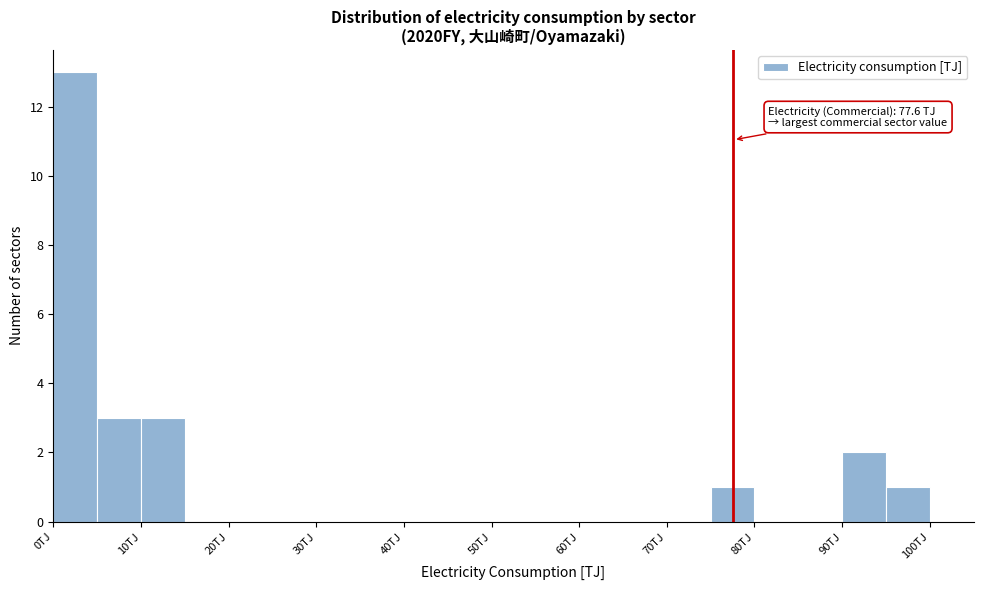

Which range on the x-axis has the tallest bar?

0 to 5